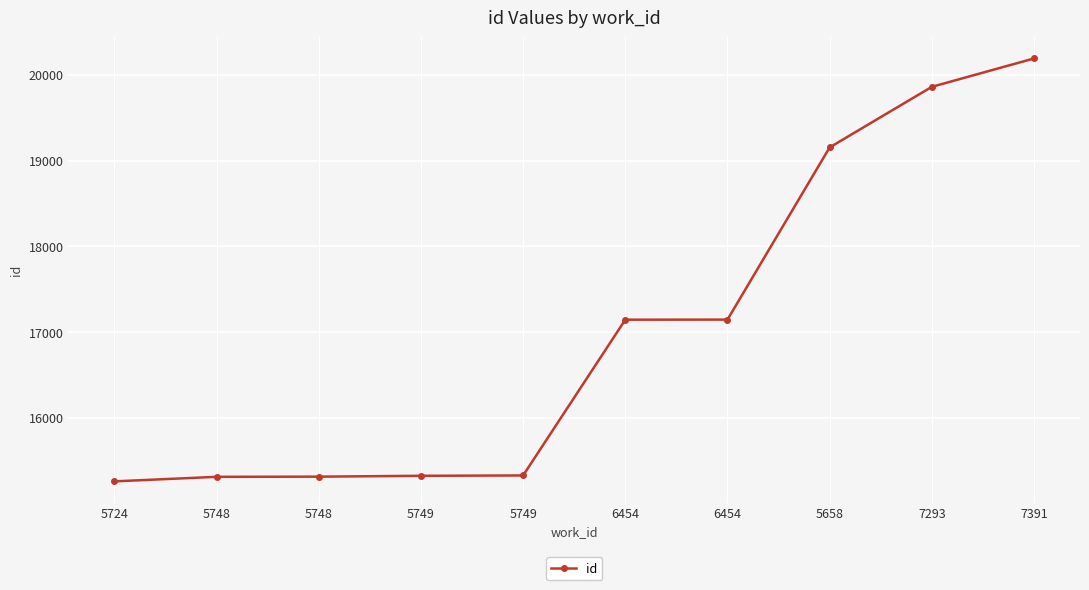

What is the sum of all values?

170016